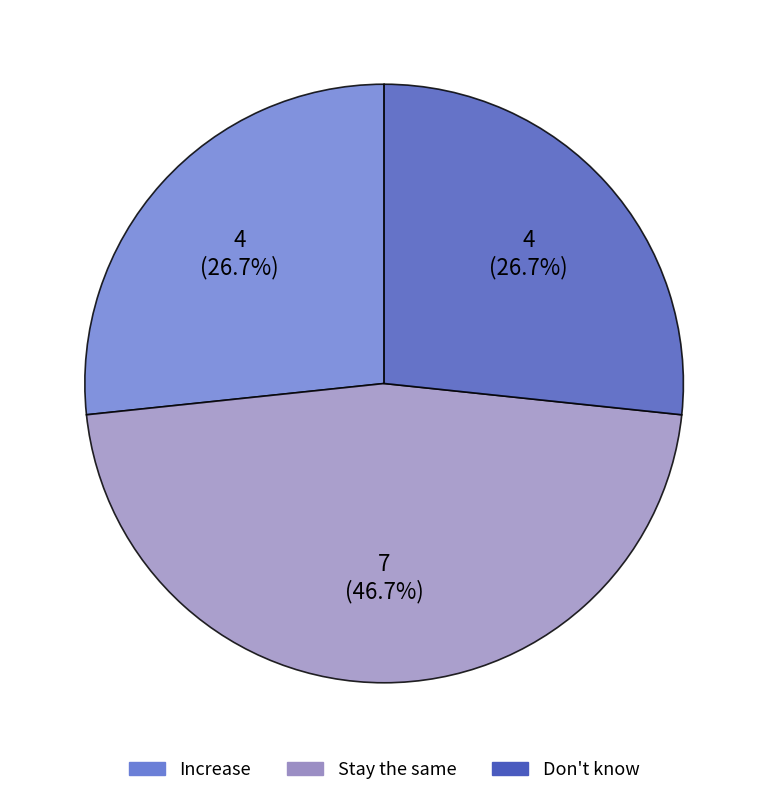

What is the largest slice in the pie chart?

Stay the same